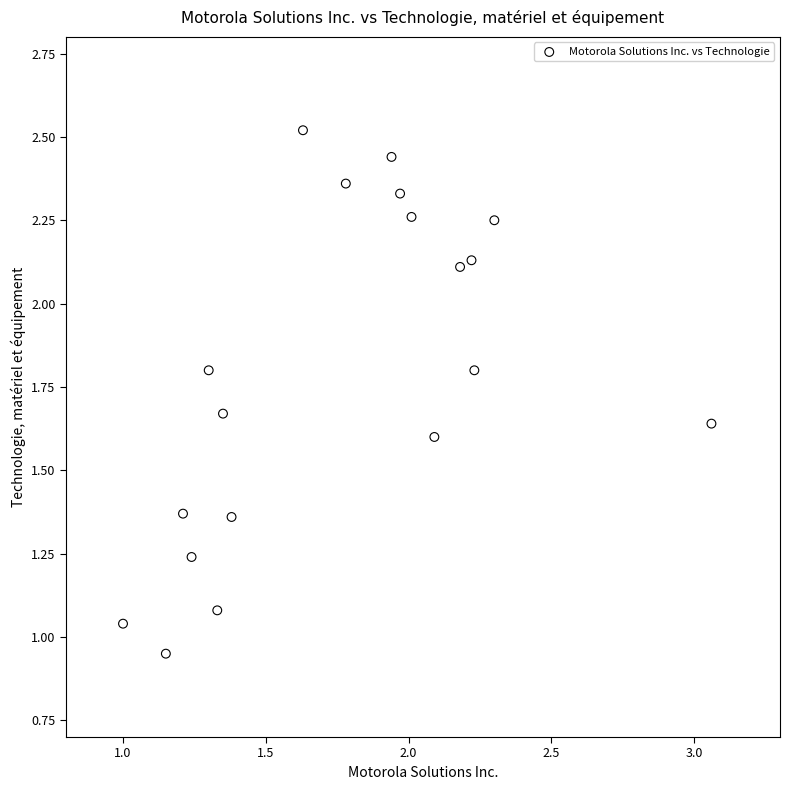

Count the number of points in this scatter plot.

19